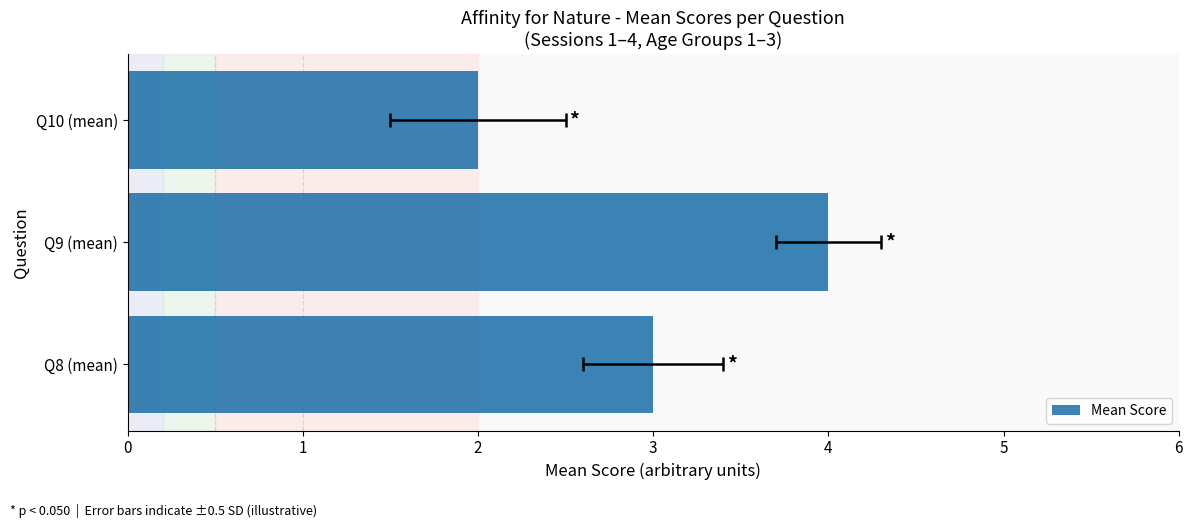

What is the maximum value shown in the chart?

4